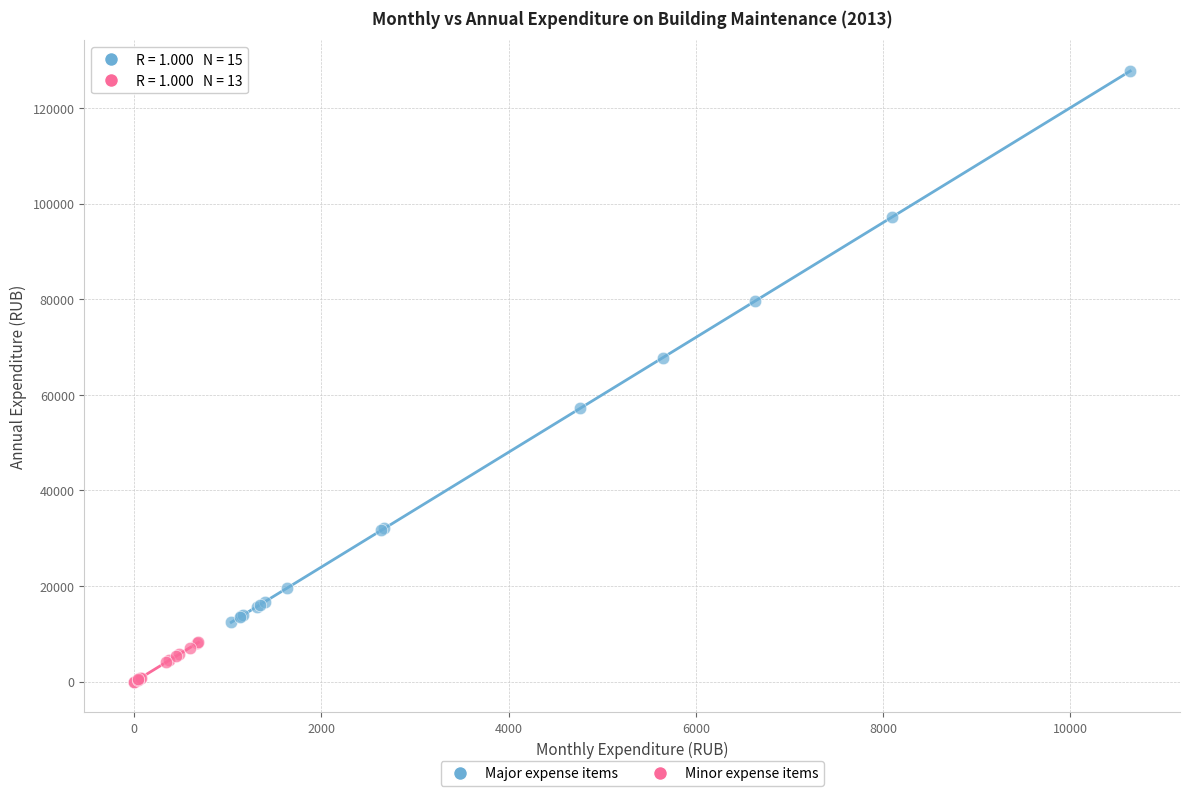

What are all the series names shown in the legend?

Major expense items, Minor expense items